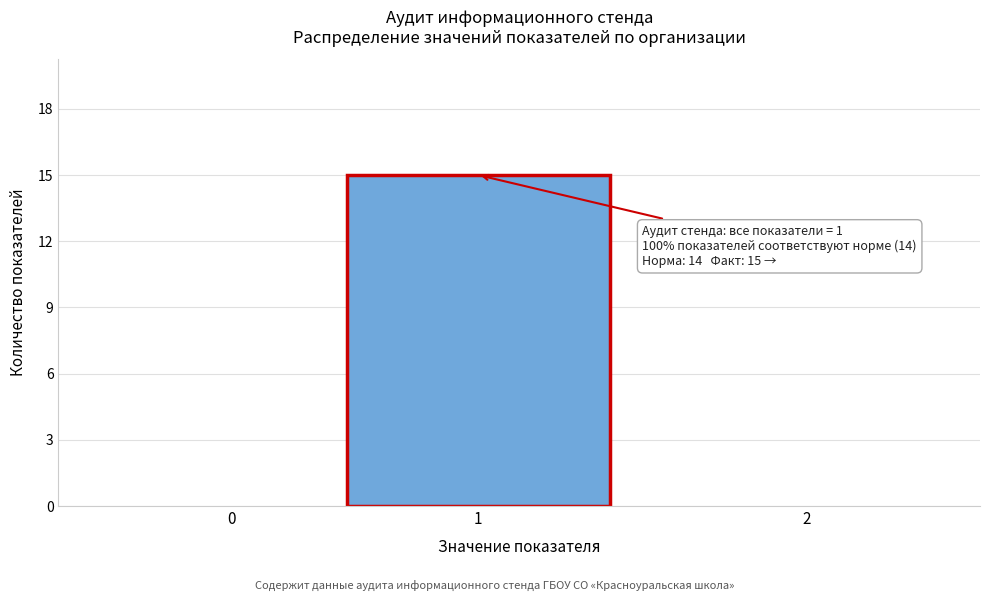

Reading left to right, extract all data points from this chart.

0=0	1=15	2=0